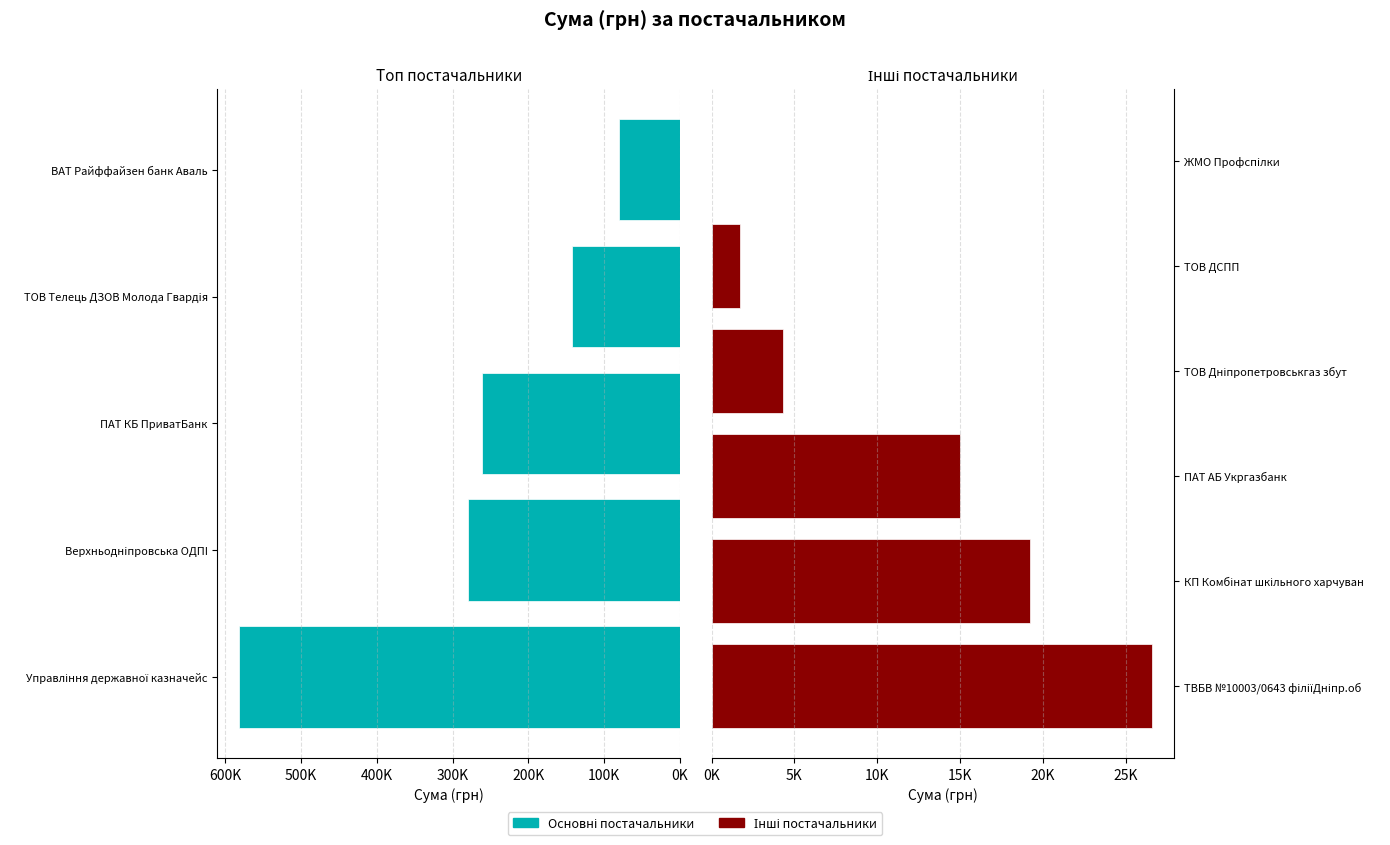

The value at ЖМО Профспiлки is 24.6. True or false?

True